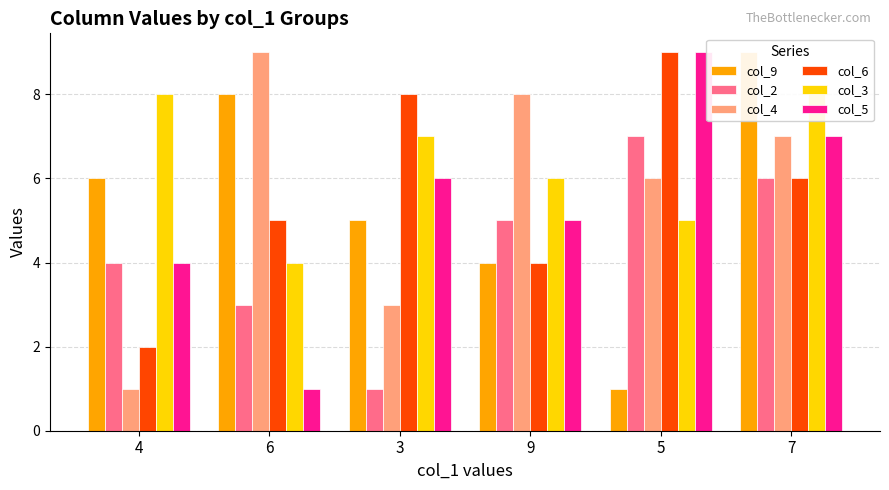

How many values in the col_2 series are below 5?

3